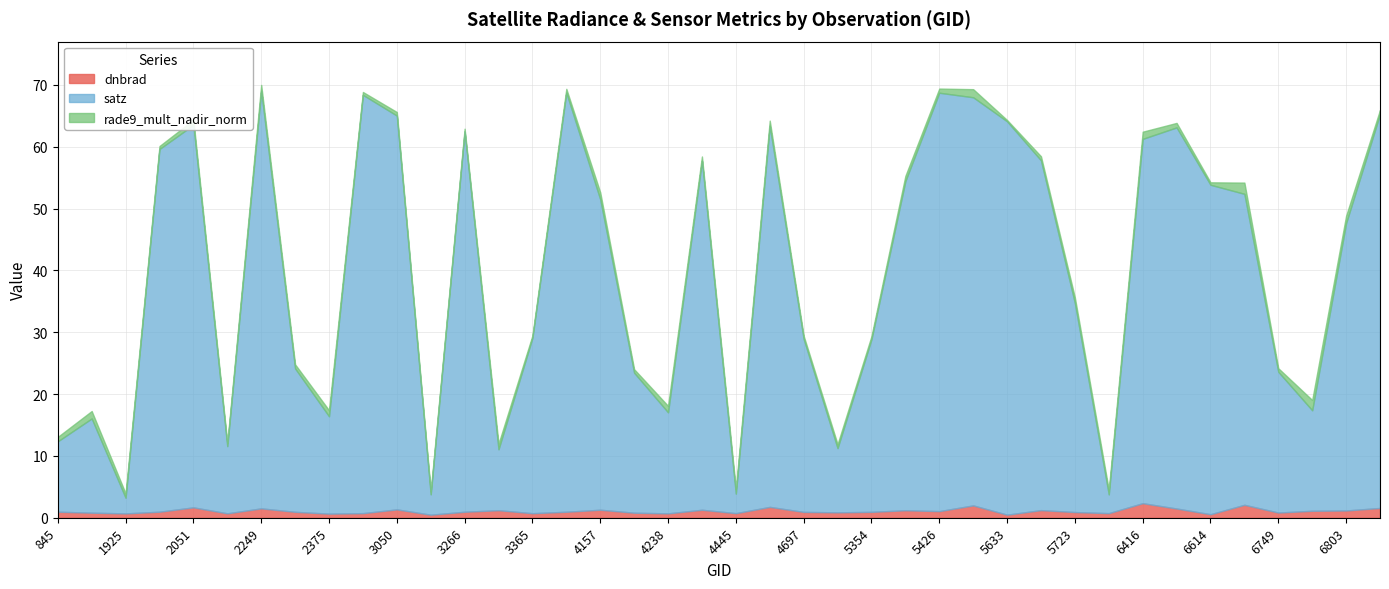

True or false: rade9_mult_nadir_norm has a value of 0.3 at 2249.

False